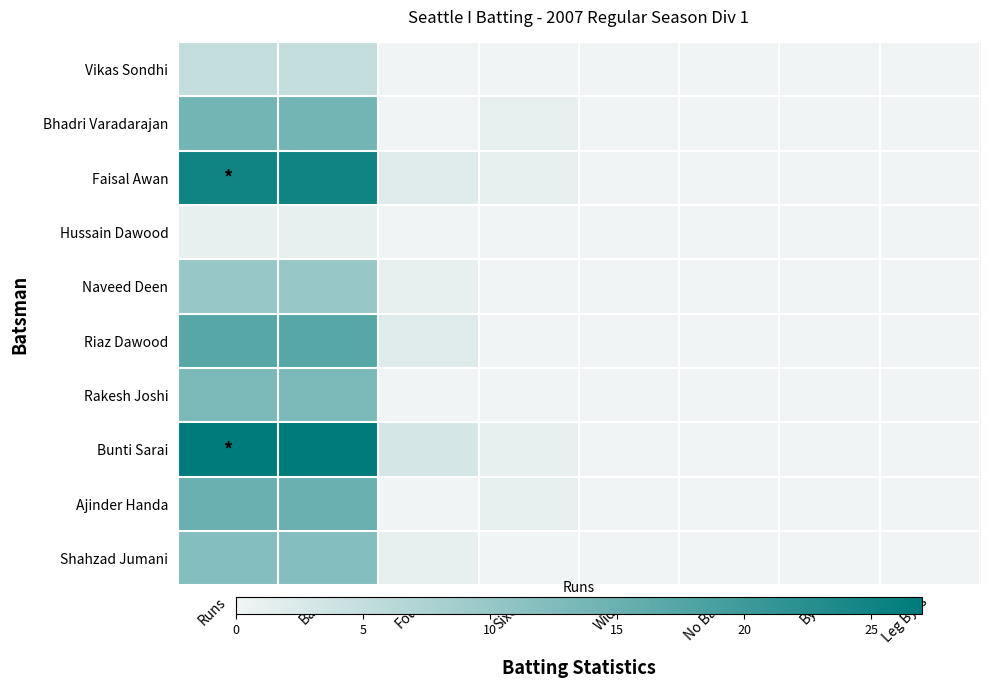

At which category is the sum across all series the highest?

Runs